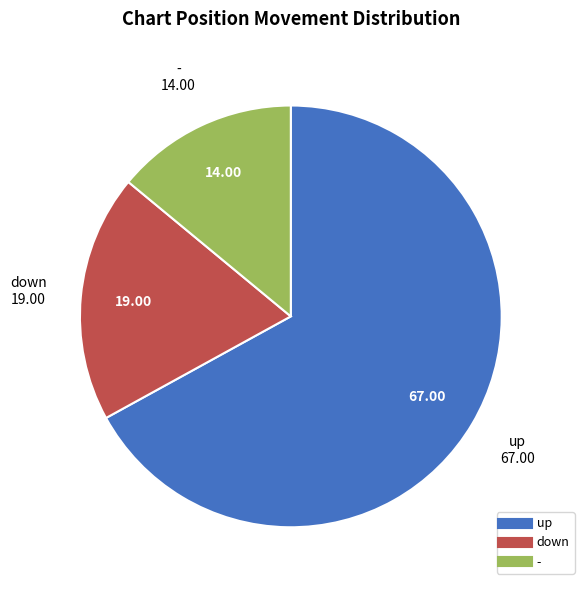

Which has a higher value, - or up?

up